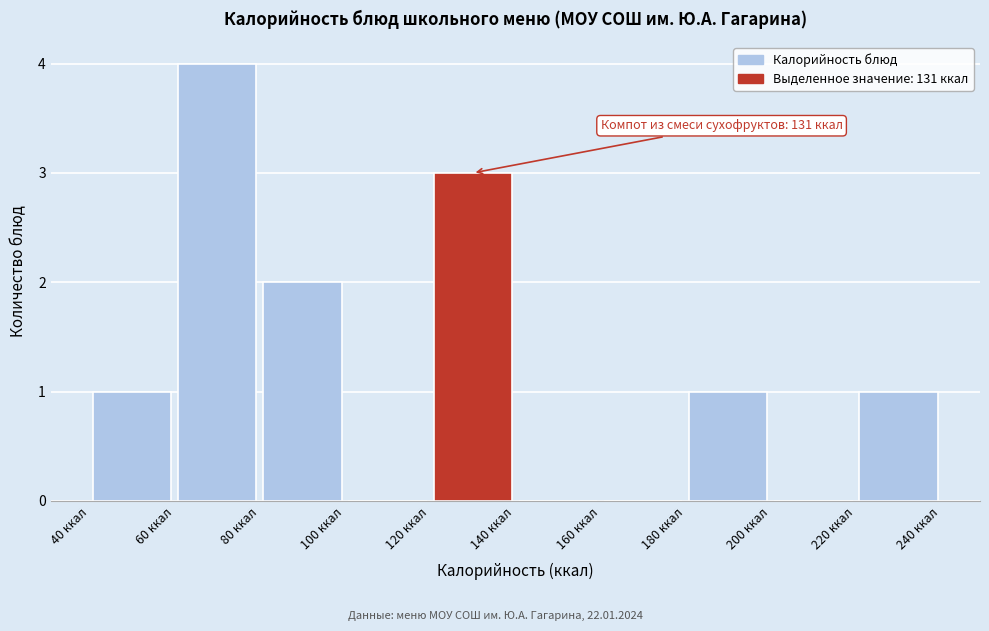

Over which range of the x-axis is the bar tallest?

60 to 80